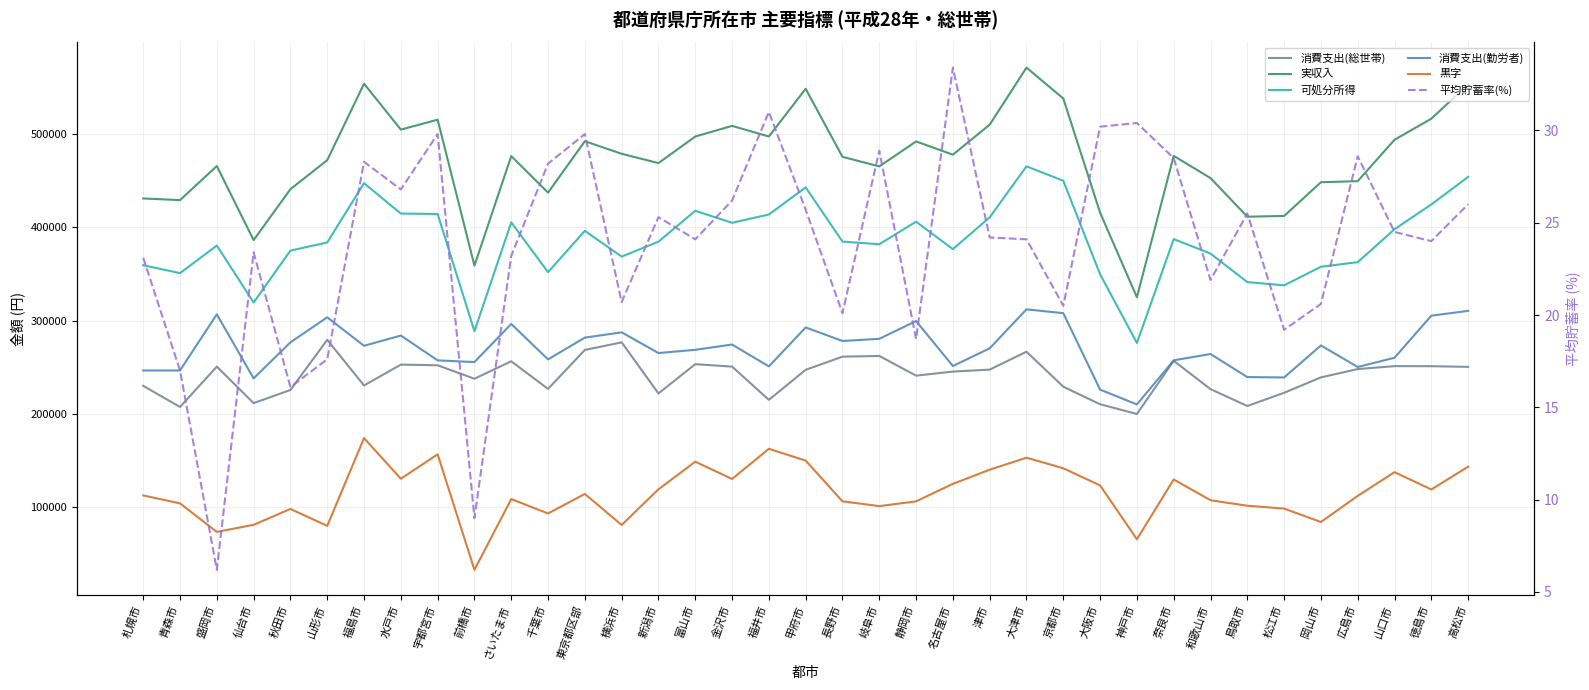

What is the minimum value shown in the chart?

6.2